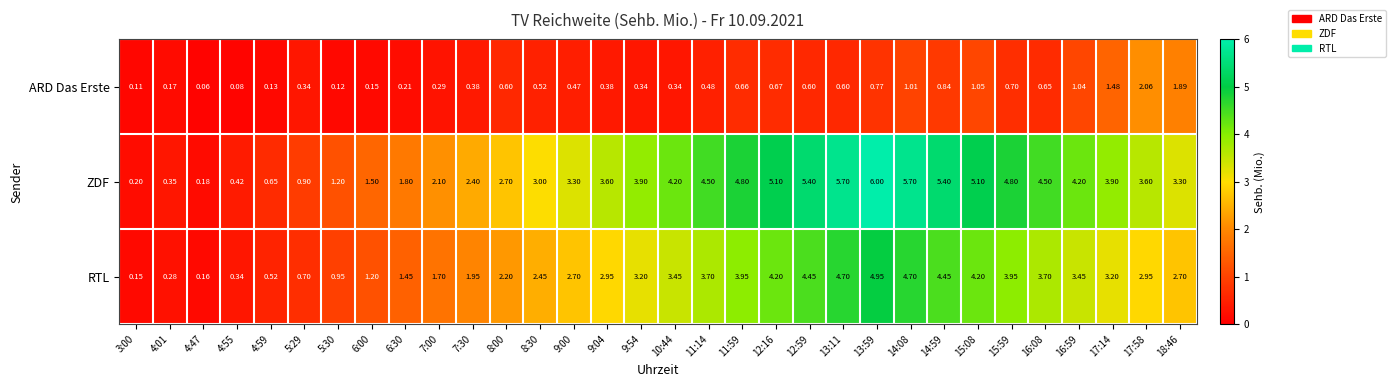

Rank the series by their maximum value, from lowest to highest.

ARD Das Erste, RTL, ZDF